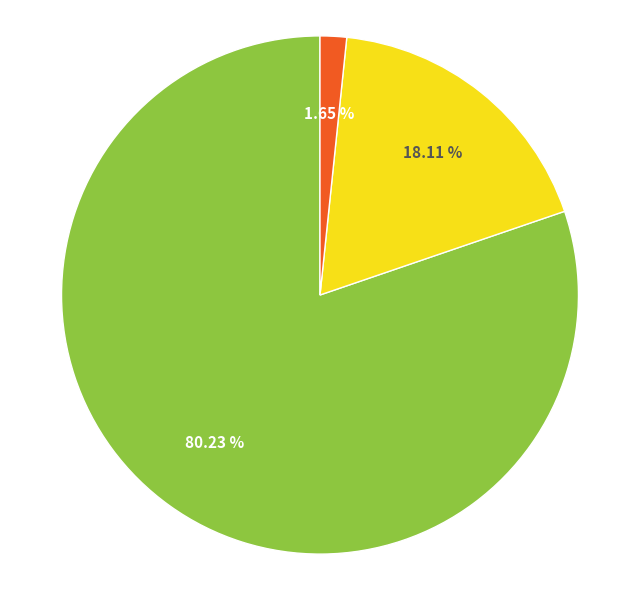

Is there a majority slice in this chart?

Yes